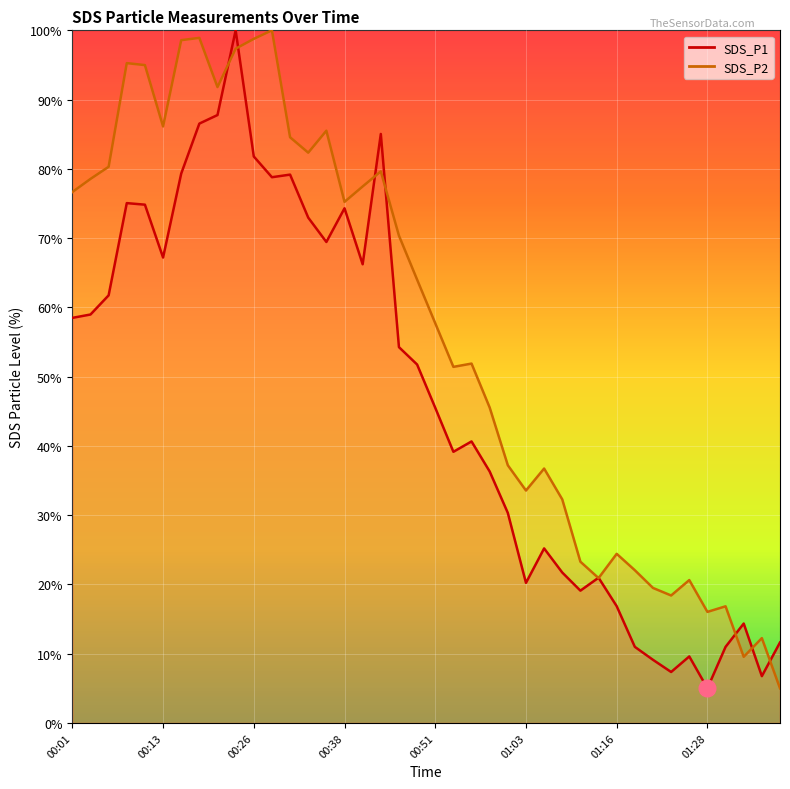

What is the label of the 25th point from the right?

00:38